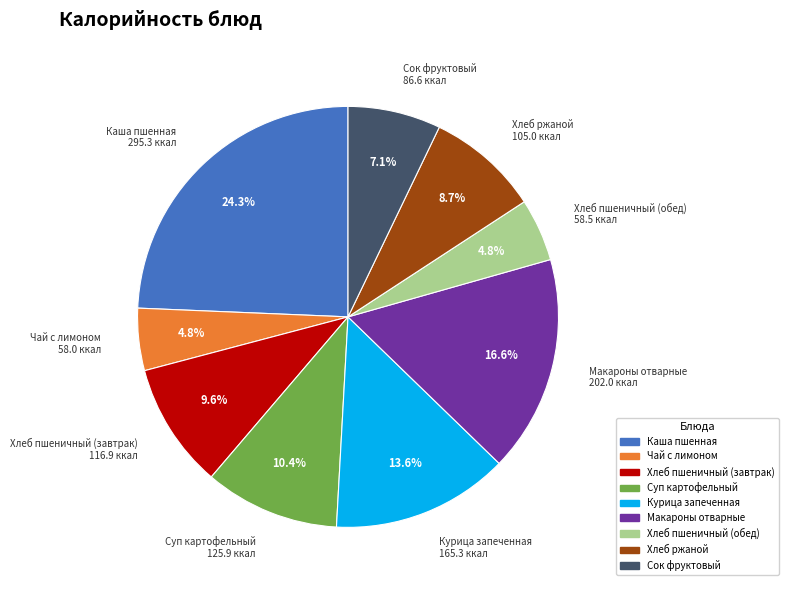

Do Хлеб ржаной and Хлеб пшеничный (обед) together represent more than half of the pie?

No